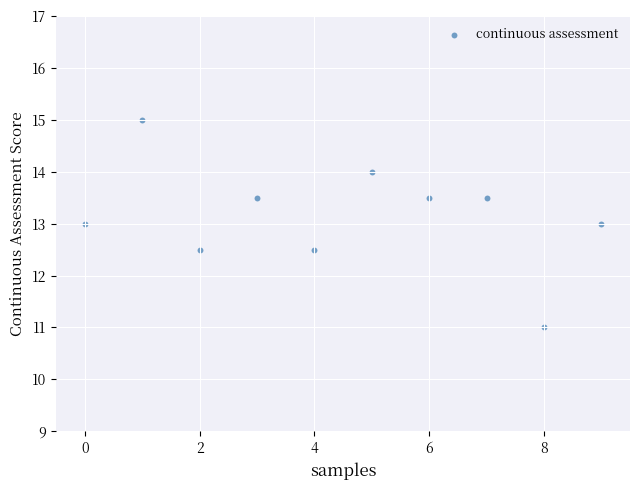

What is the average Y value?

13.2